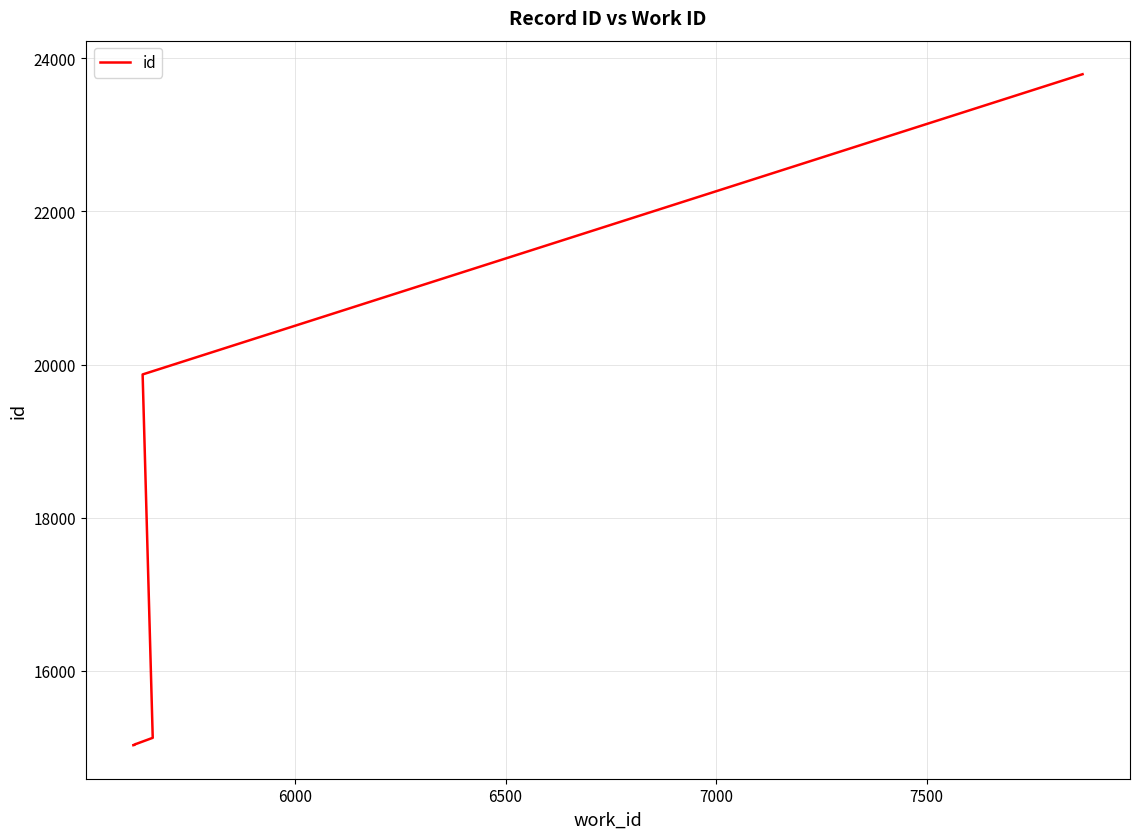

Reading left to right, transcribe all the data shown in this chart.

15030	15031	15033	15035	15039	15046	15047	15126	19872	23793